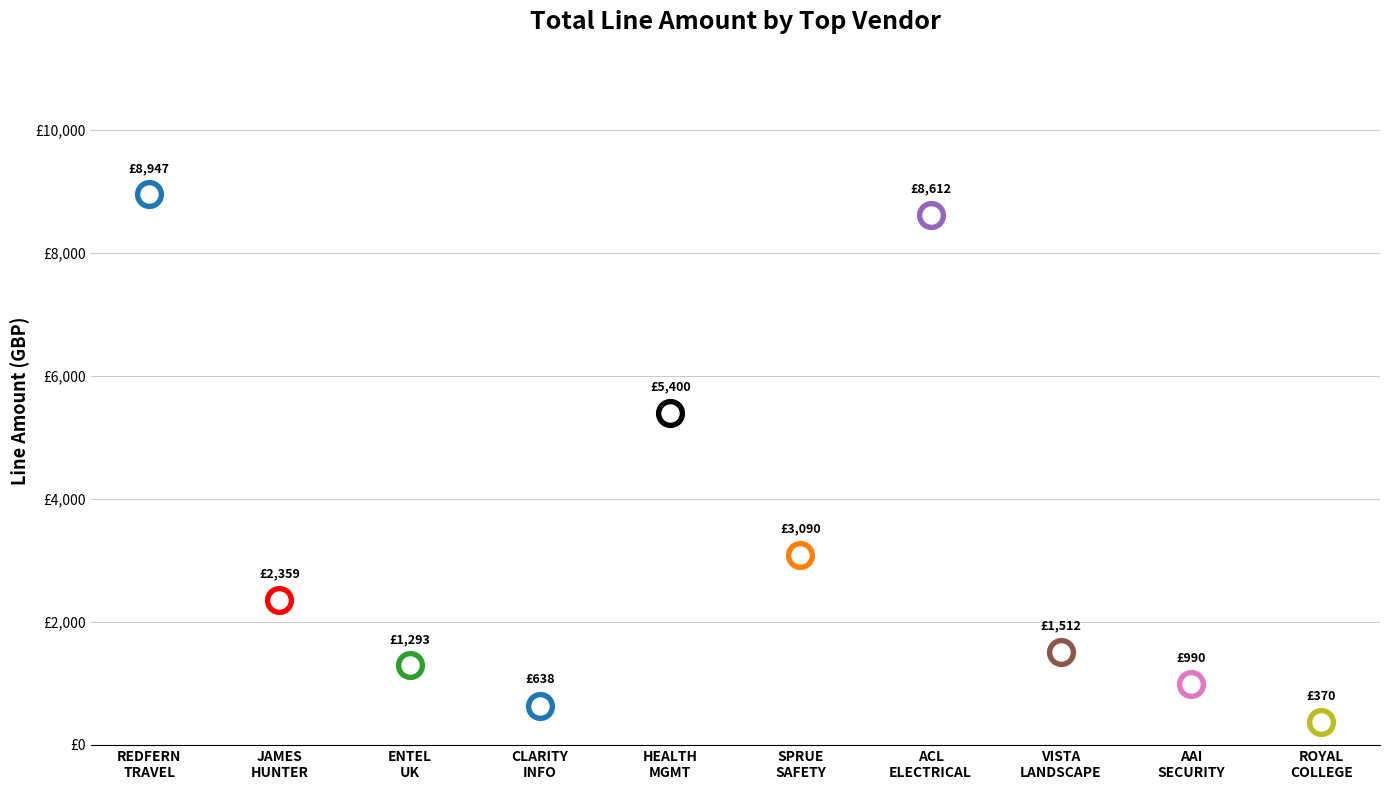

Which has a higher value, CLARITY INFORMATION SOLUTIONS or ROYAL COLLEGE OF MUSIC?

CLARITY INFORMATION SOLUTIONS